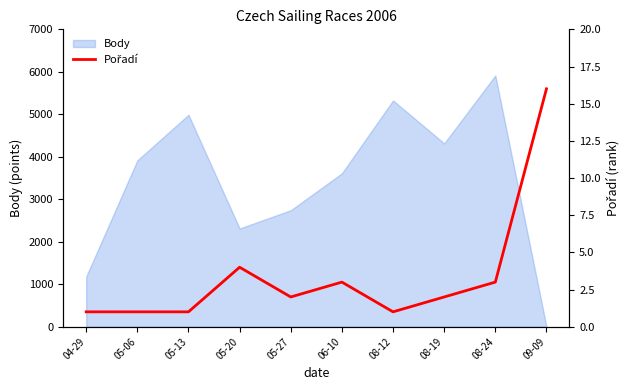

At which label does Body reach its minimum?

09-09